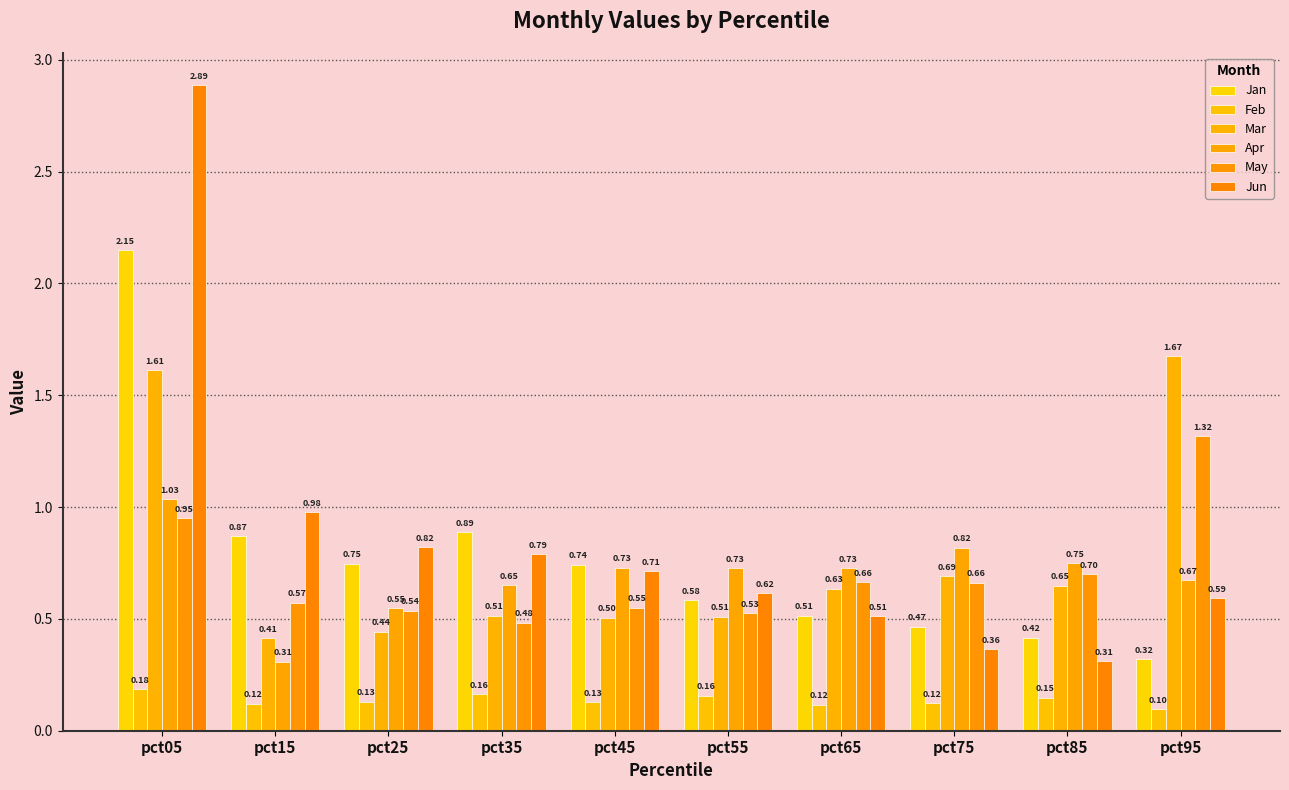

Is the value of Mar at pct65 greater than the value of Apr at pct25?

Yes